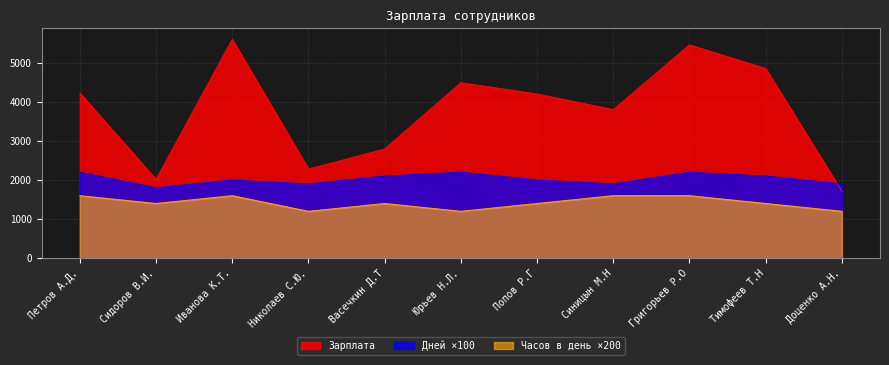

Count the Часов в день values in the range 1200 to 1600.

11